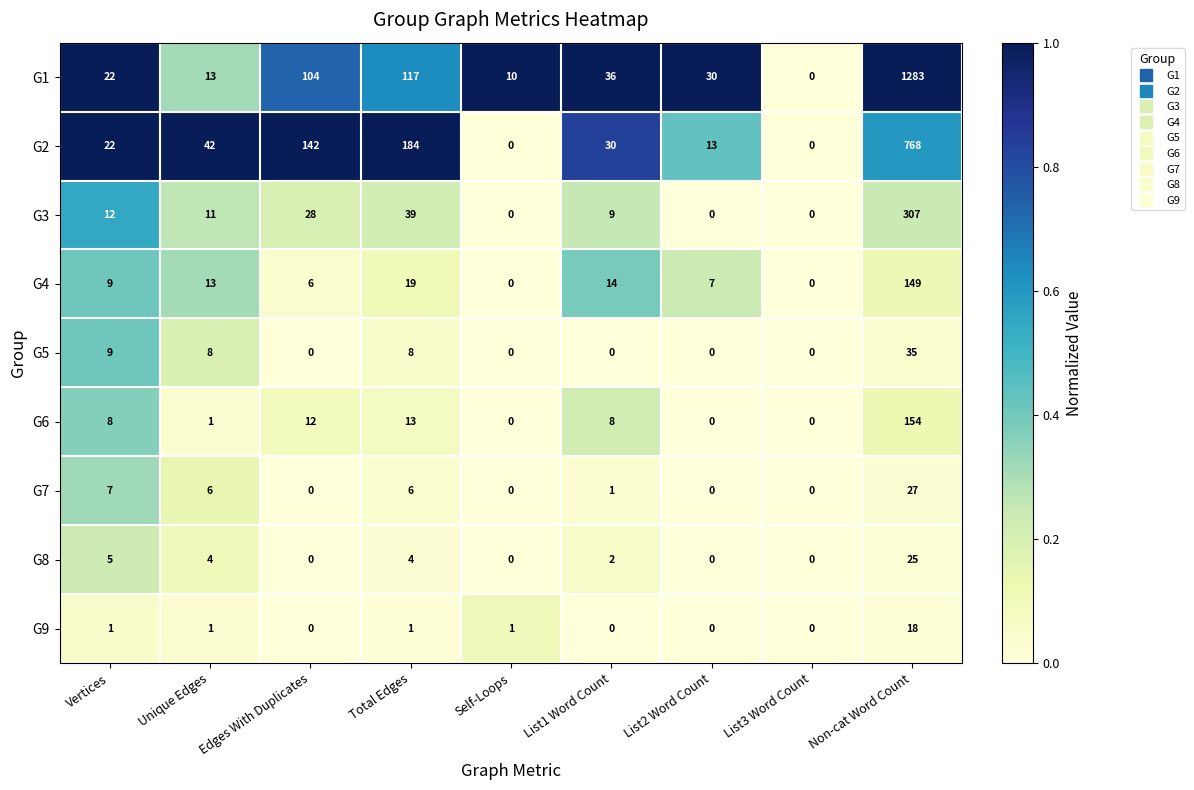

At which label does G1 first exceed 30?

Edges With Duplicates